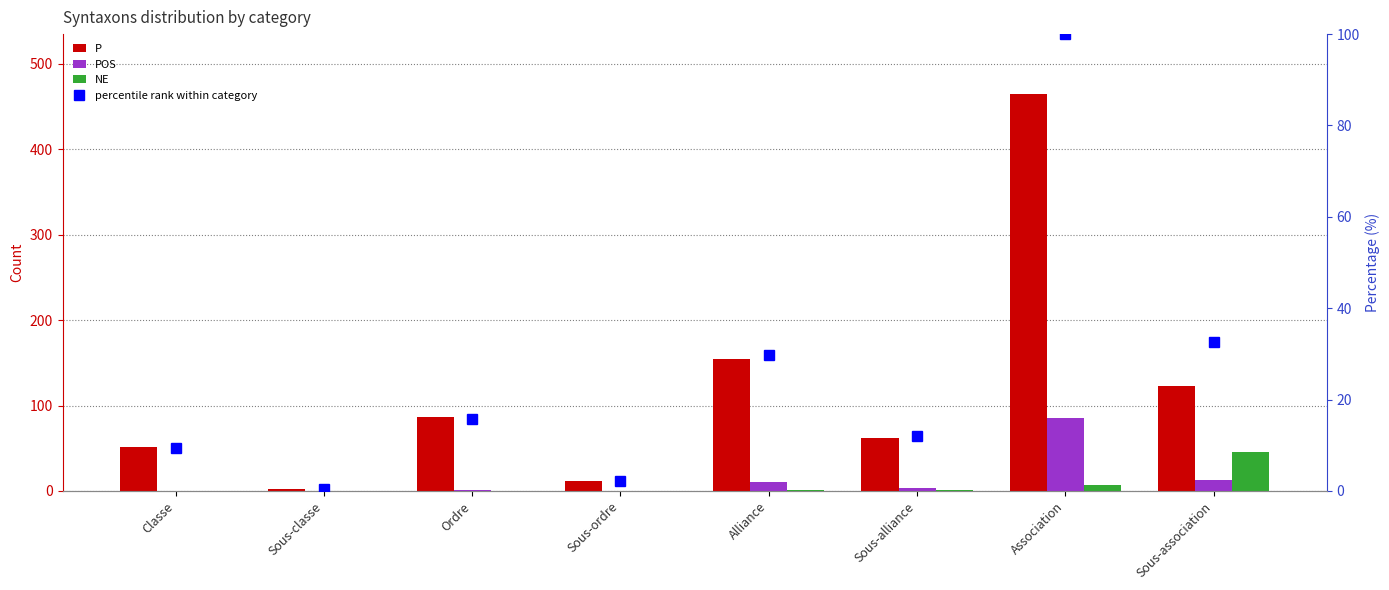

Reading left to right, extract all data points from this chart.

P: Classe=52.0	Sous-classe=2.0	Ordre=87.0	Sous-ordre=12.0	Alliance=155.0	Sous-alliance=62.0	Association=465.0	Sous-association=123.0
POS: Classe=0.0	Sous-classe=0.0	Ordre=1.0	Sous-ordre=0.0	Alliance=10.0	Sous-alliance=4.0	Association=85.0	Sous-association=13.0
NE: Classe=0.0	Sous-classe=0.0	Ordre=0.0	Sous-ordre=0.0	Alliance=1.0	Sous-alliance=1.0	Association=7.0	Sous-association=46.0
percentile rank within category: Classe=9.3	Sous-classe=0.4	Ordre=15.8	Sous-ordre=2.2	Alliance=29.8	Sous-alliance=12.0	Association=100.0	Sous-association=32.7